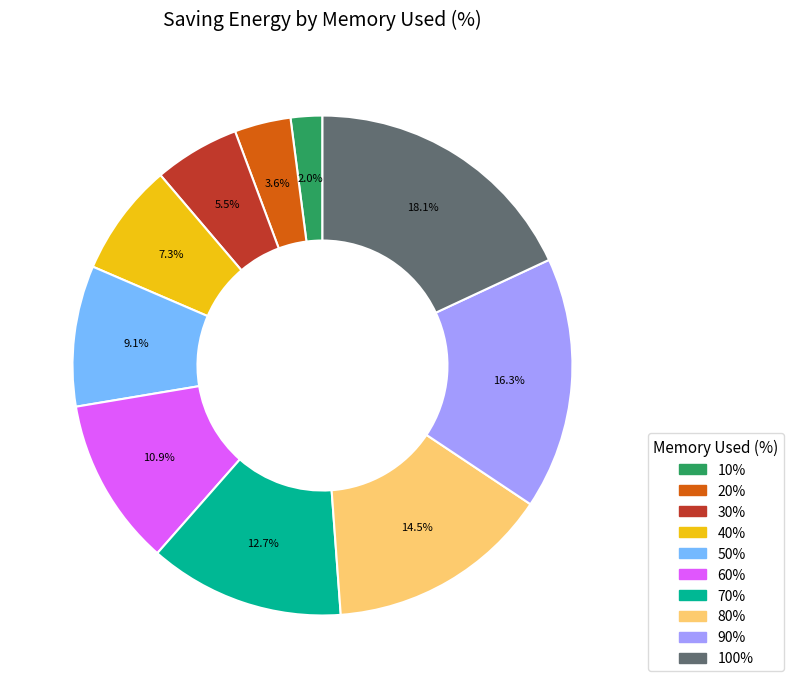

Does 100% represent more than half of the total?

No